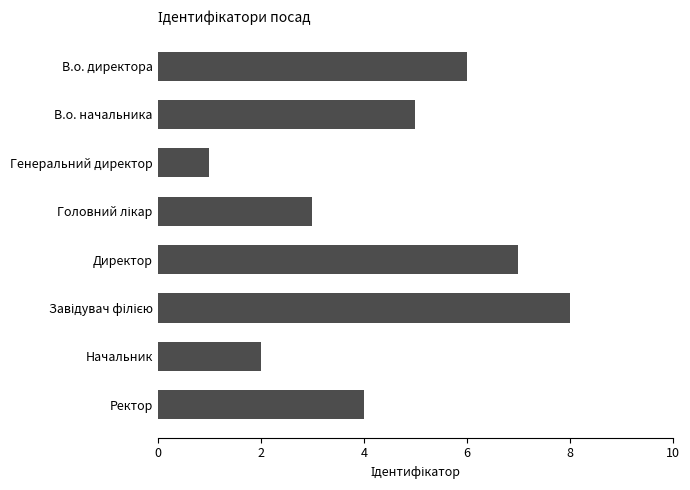

Which label corresponds to the smallest value in the chart?

Генеральний директор